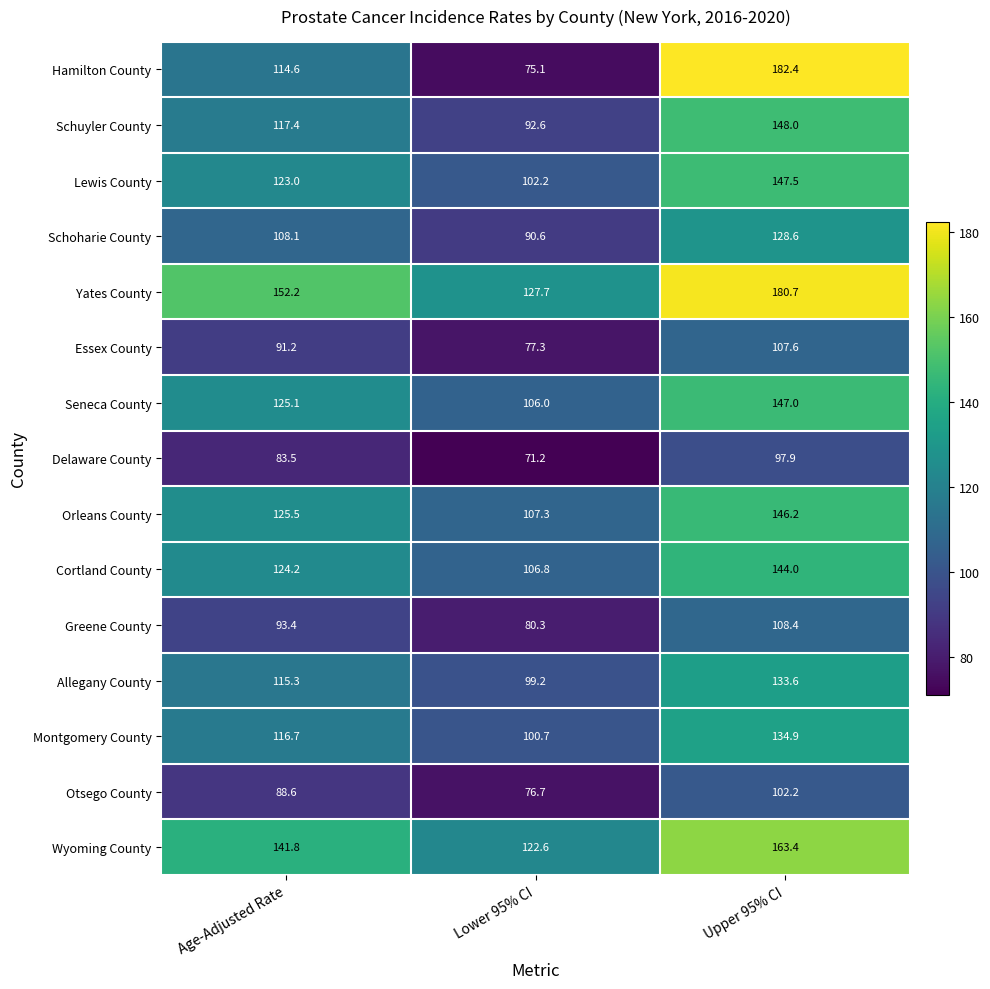

How many series are shown in this chart?

15